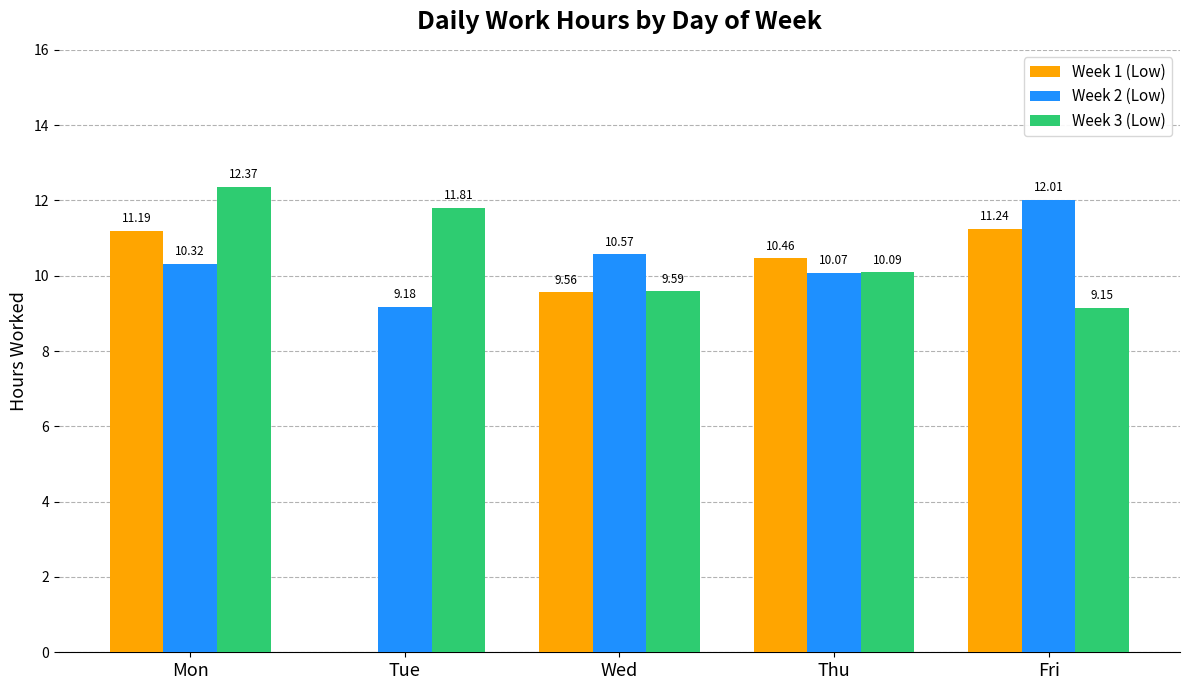

Between Mon and Tue, which series saw the biggest shift?

Week 1 (Low)